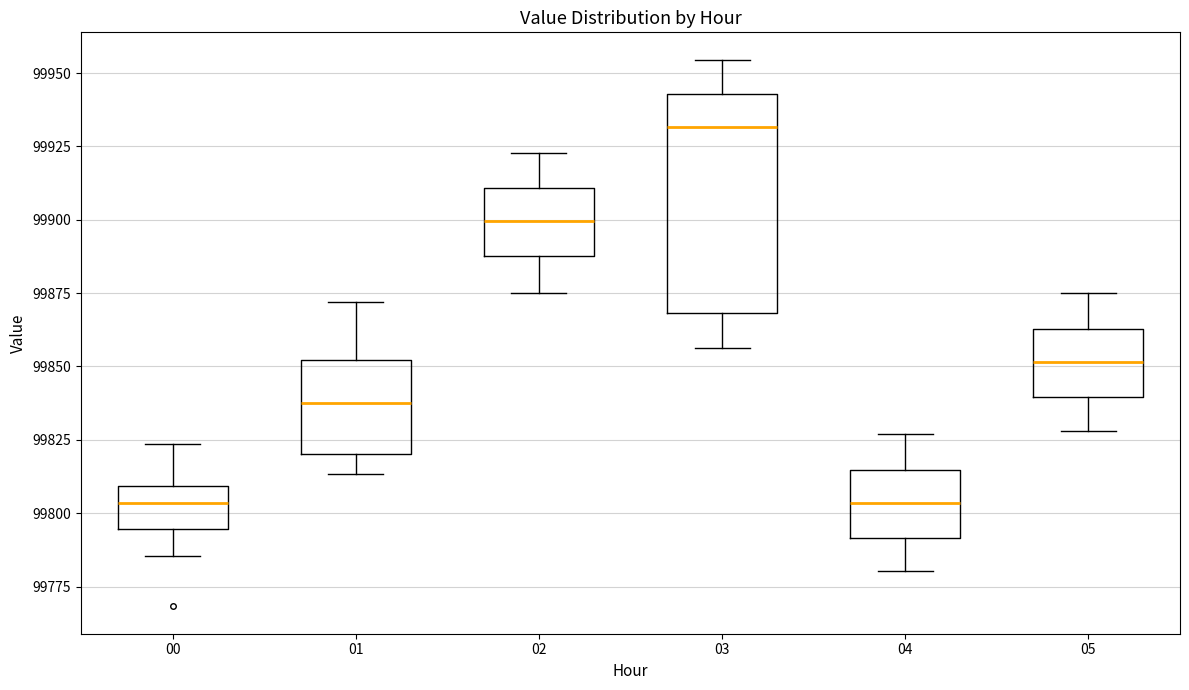

Reading left to right, read every box against the y-axis: the position of its median line, the range the box covers, and the ends of its whiskers. The values are not printed on the chart, so give them approximately, as read against the axis.

00: median 99805, box 99795 to 99810, whiskers 99785 to 99825
01: median 99835, box 99820 to 99850, whiskers 99815 to 99870
02: median 99900, box 99890 to 99910, whiskers 99875 to 99925
03: median 99930, box 99870 to 99945, whiskers 99855 to 99955
04: median 99805, box 99790 to 99815, whiskers 99780 to 99825
05: median 99850, box 99840 to 99865, whiskers 99830 to 99875